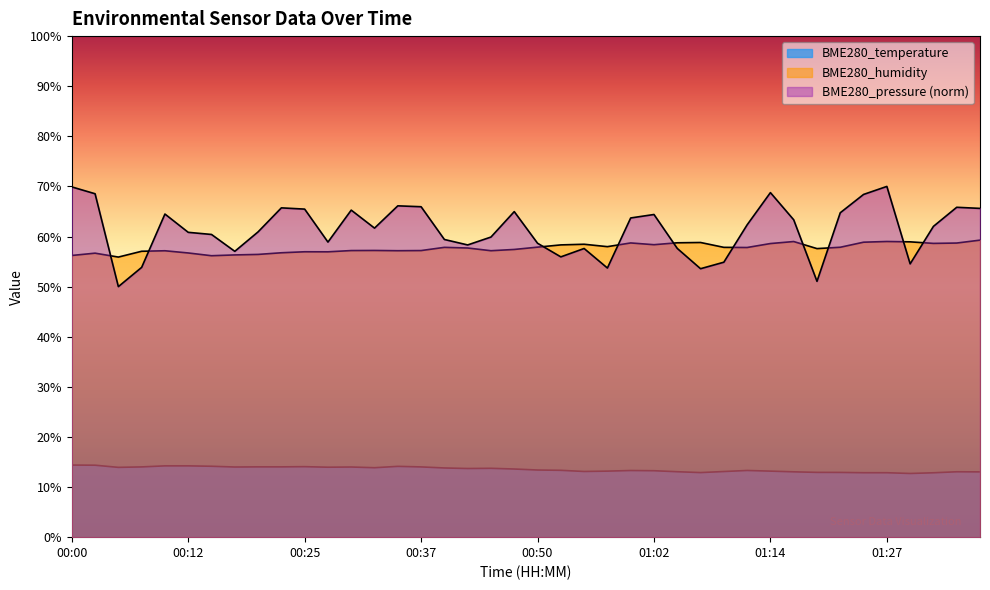

Which series has the widest spread of values?

BME280_pressure_norm